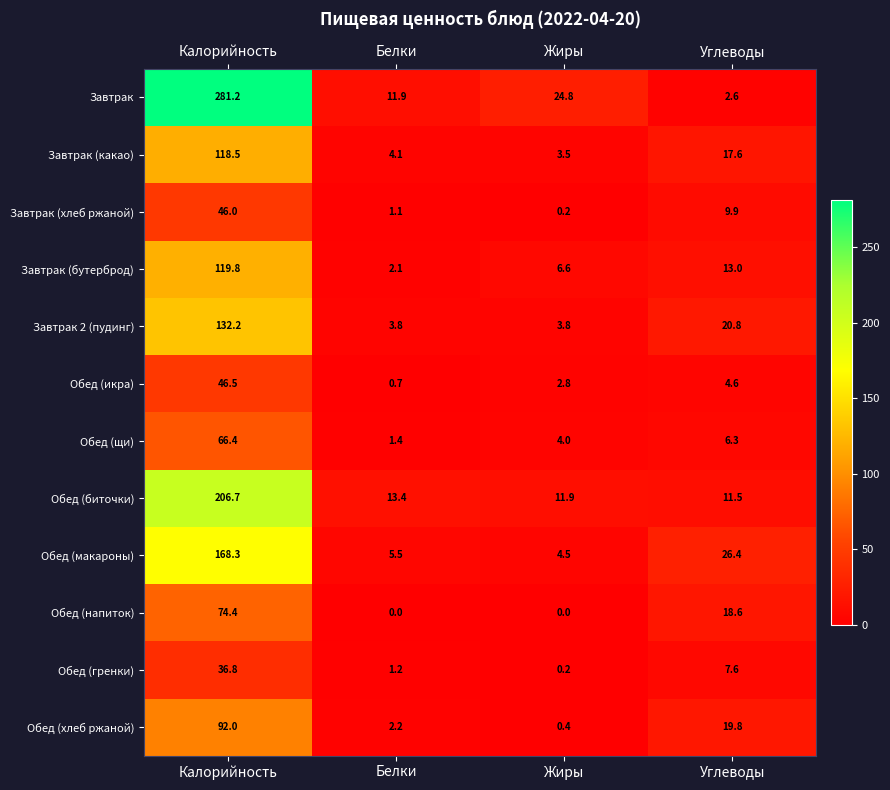

Which series has the largest range (max minus min)?

Завтрак